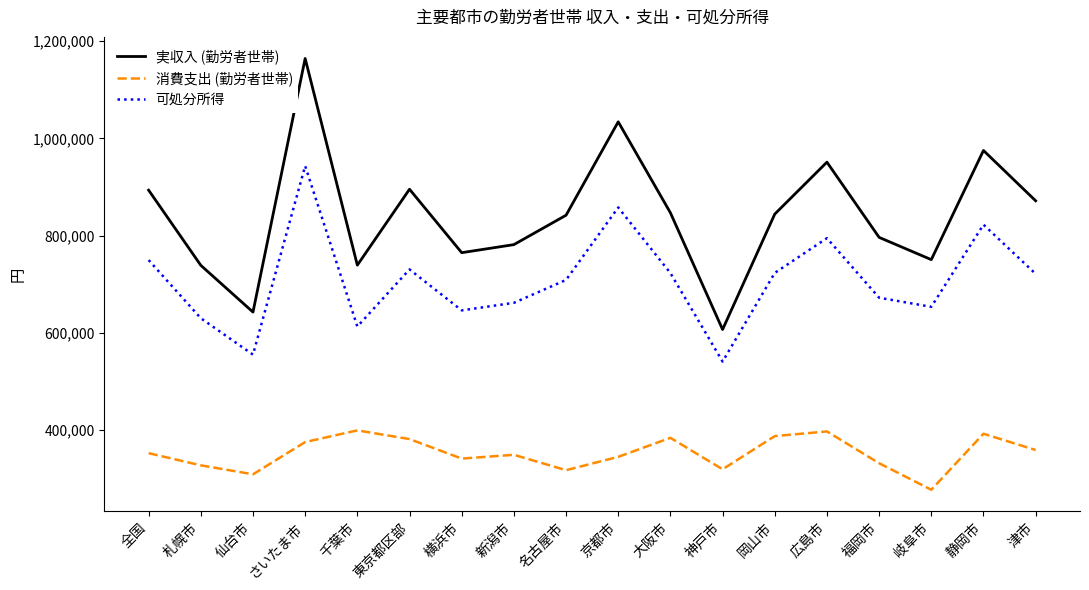

What is the difference between the highest and lowest values at 福岡市?

465081